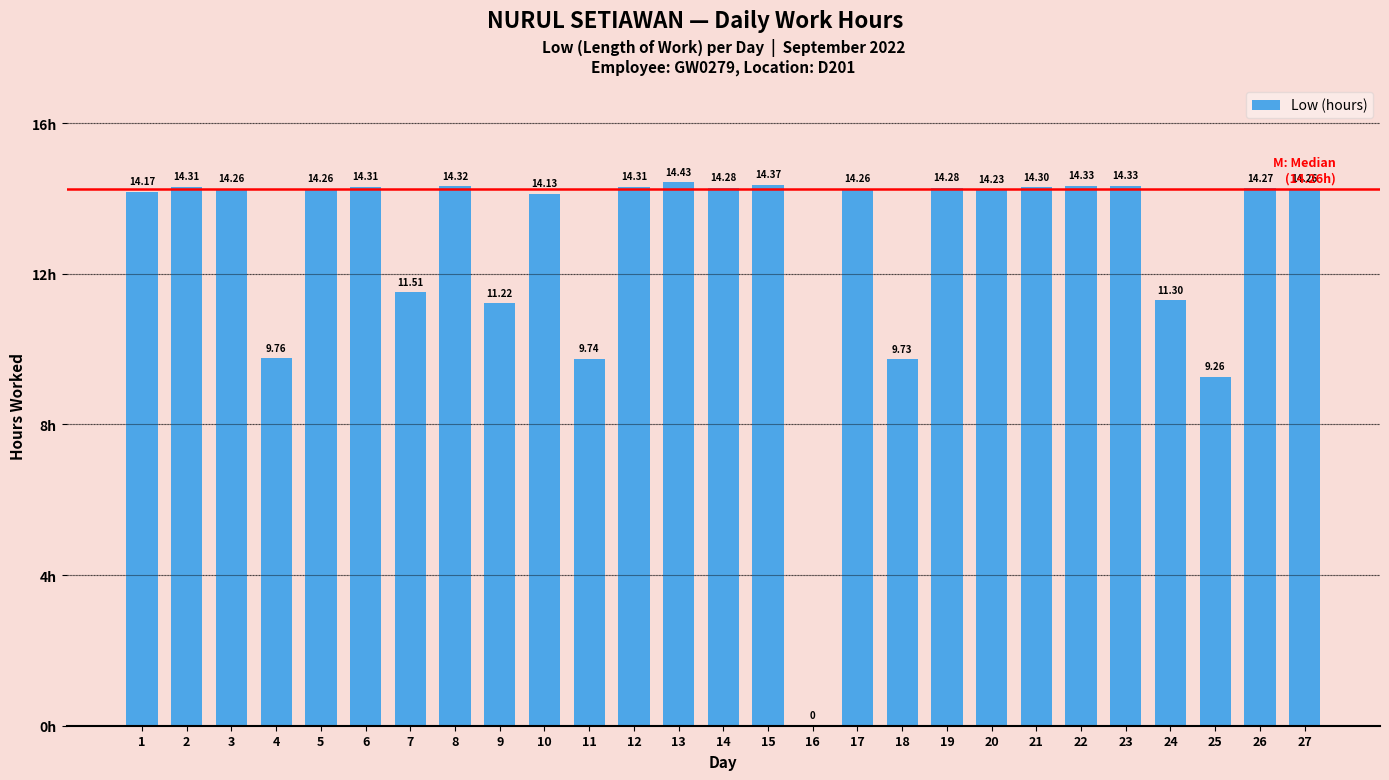

Count the number of values greater than 14.

19